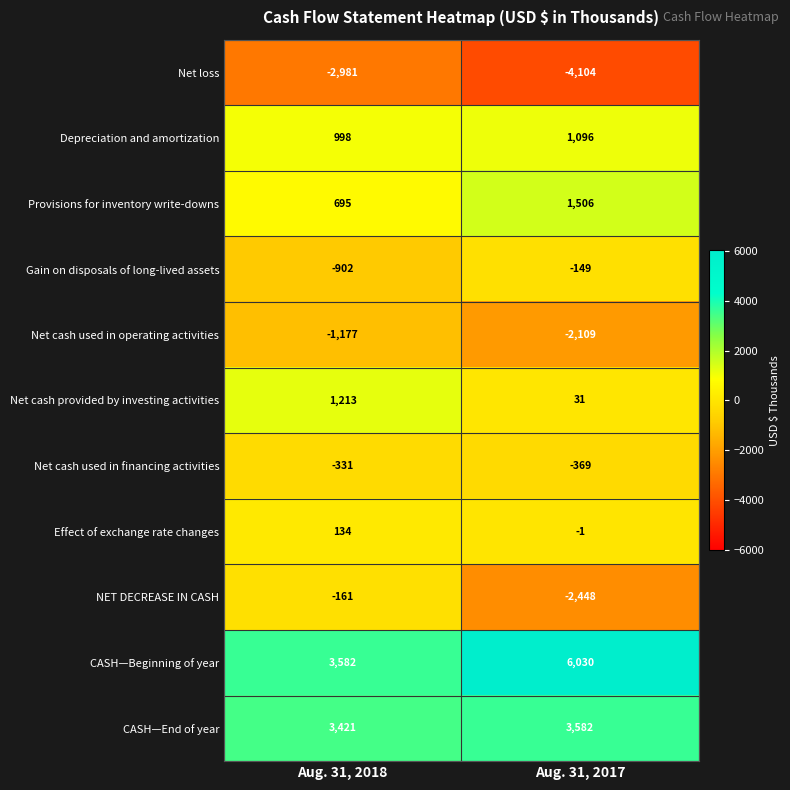

How many data points in NET DECREASE IN CASH are less than -161?

1